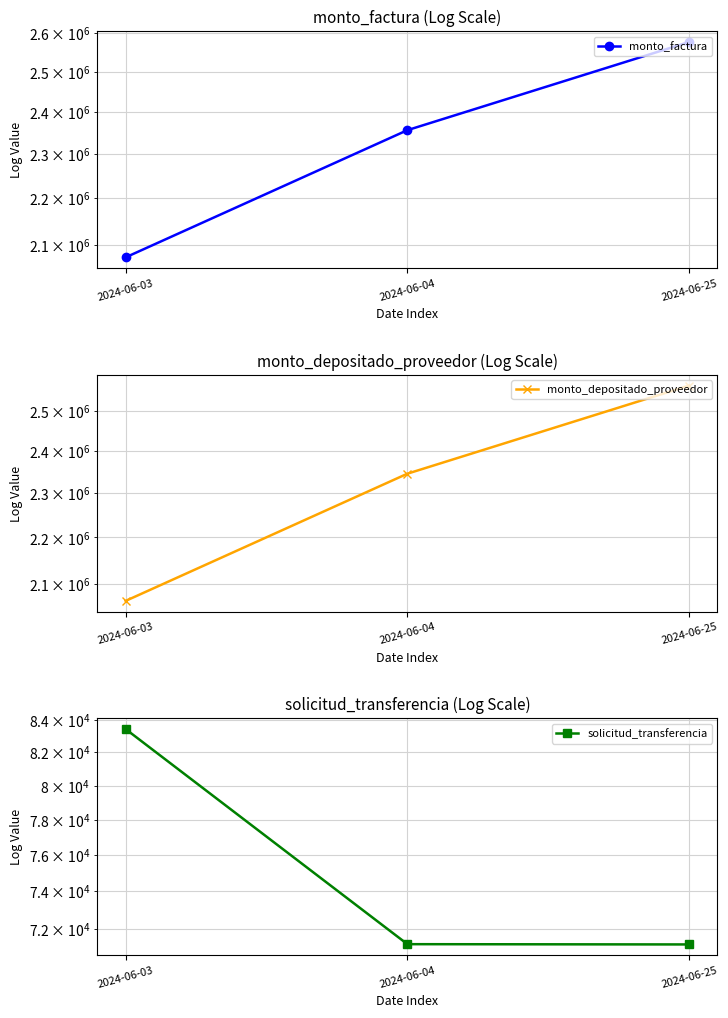

Which category has the highest value across all series?

2024-06-25